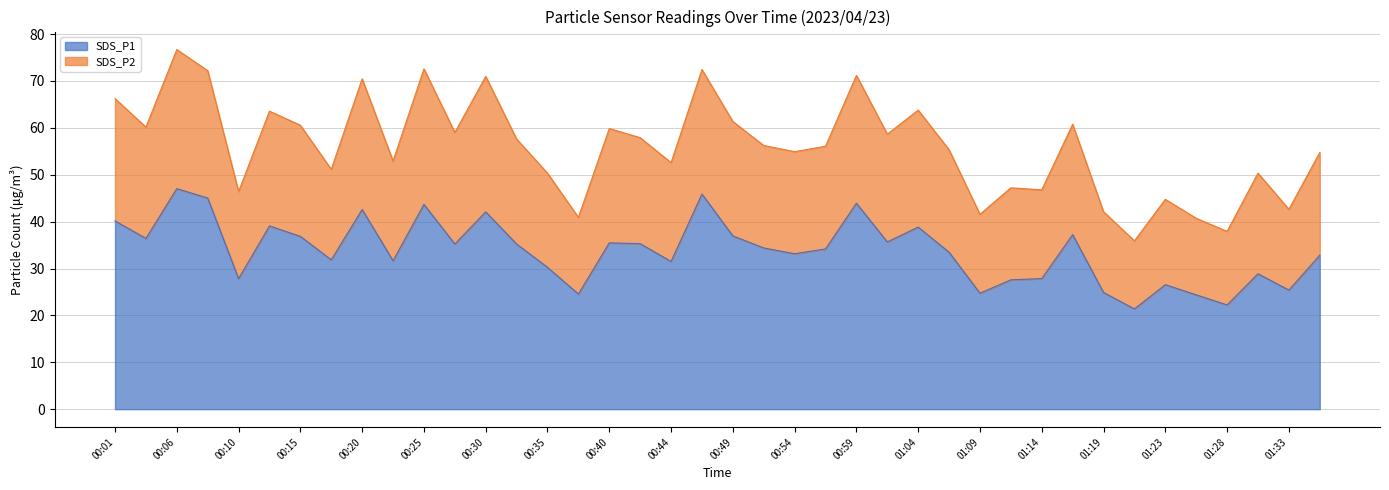

At which label is SDS_P1 closest to 34?

00:57